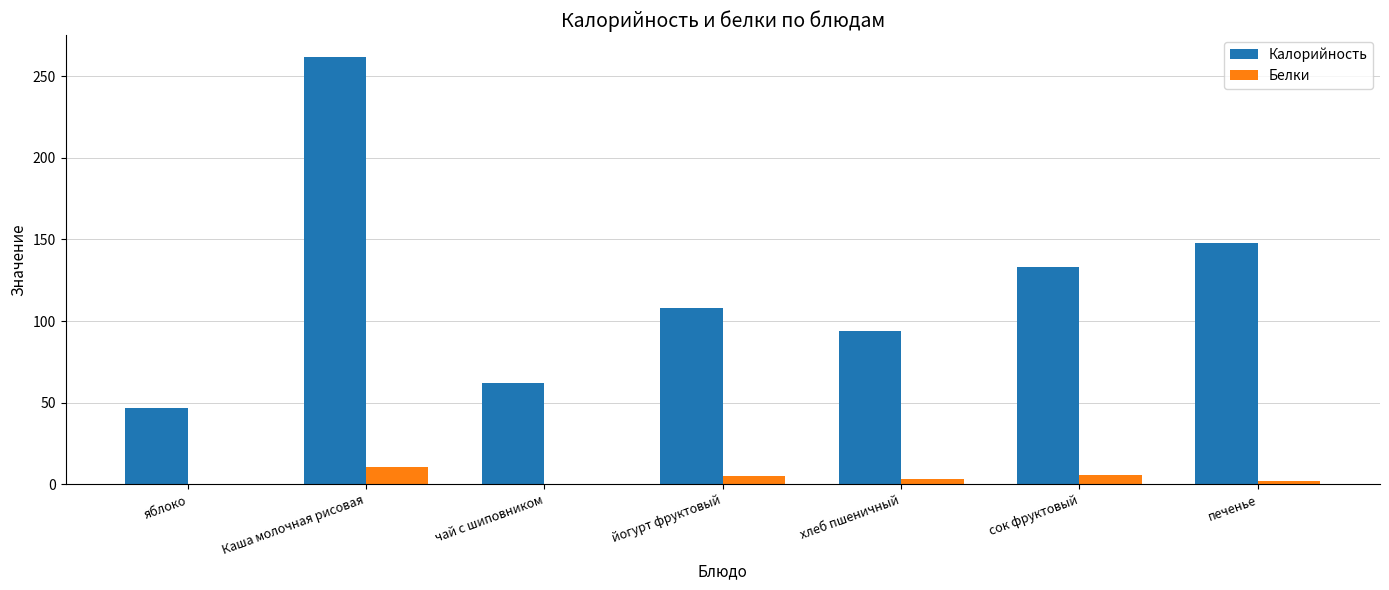

What is the average value of the Калорийность series?

122.0